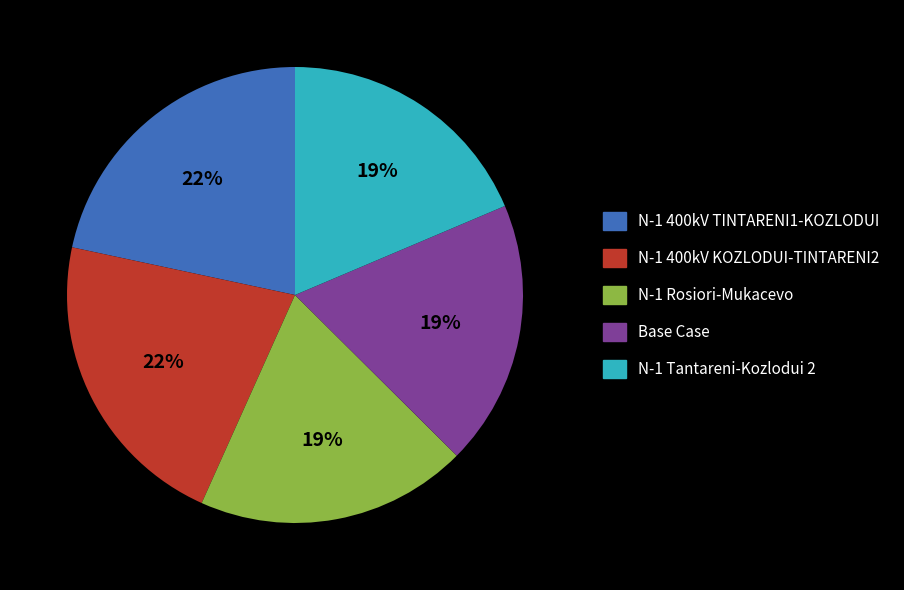

How many segments does this pie chart have?

5